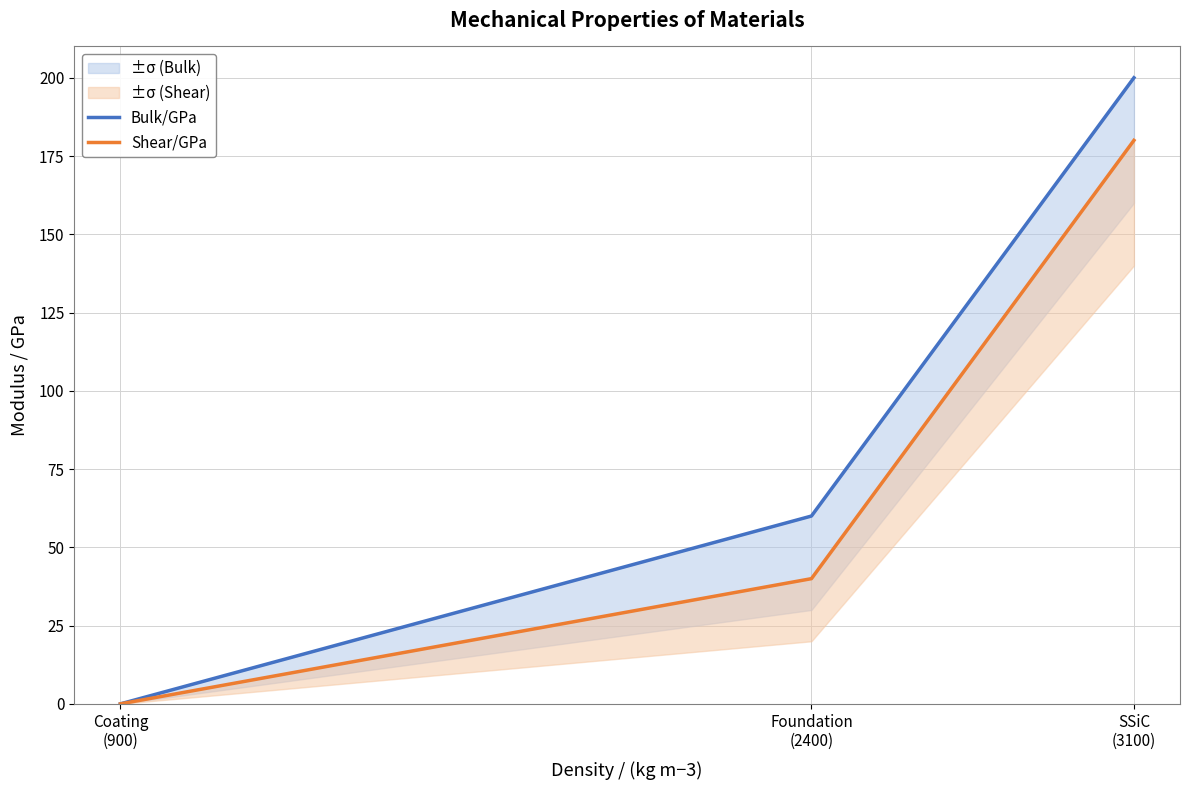

Reading right to left, list all the values displayed in this chart.

Bulk/GPa: 200.0	60.0	0.0
Shear/GPa: 180.0	40.0	0.0